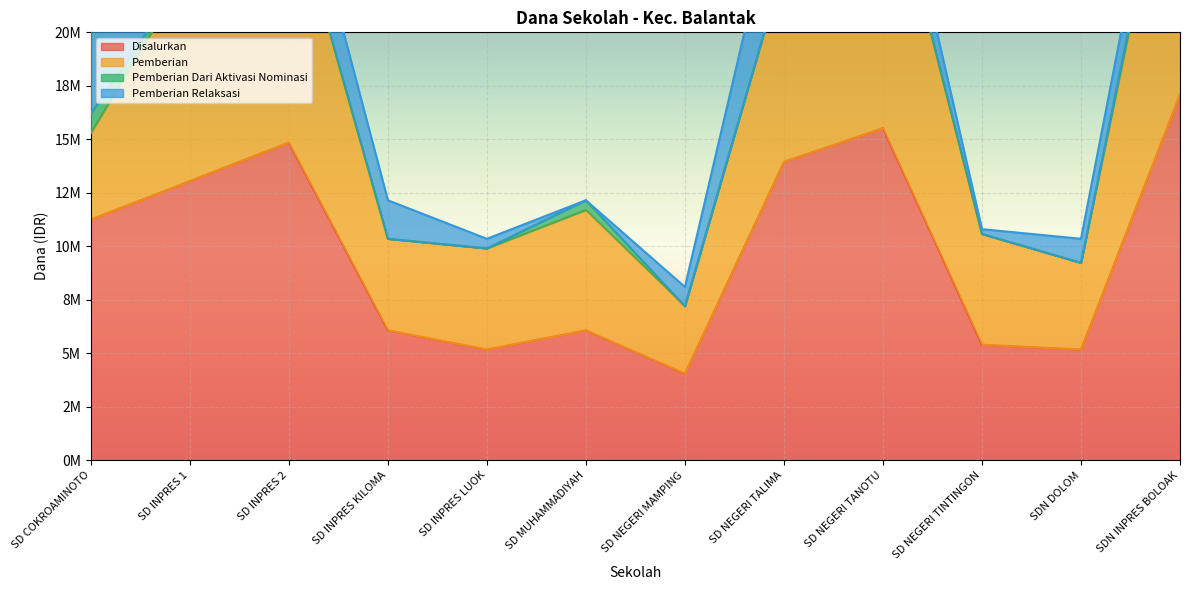

At which category does Pemberian Relaksasi reach its first local peak?

SD NEGERI TALIMA